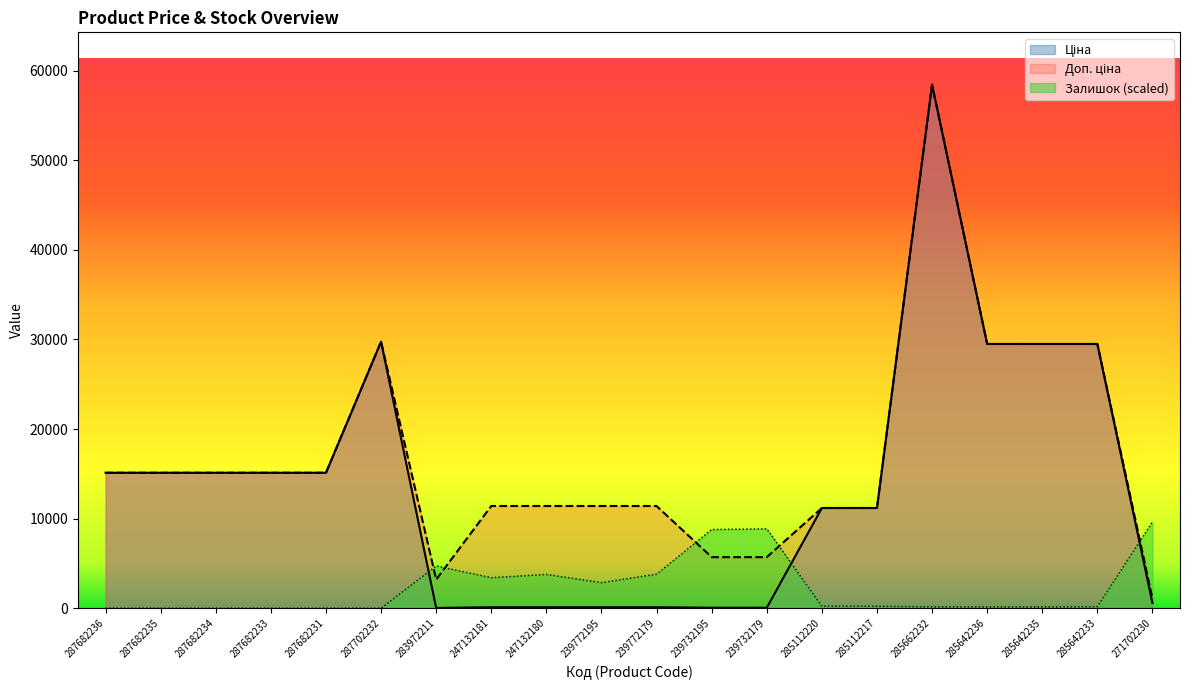

What is the difference between the second highest and minimum values in the Ціна series?

29715.2